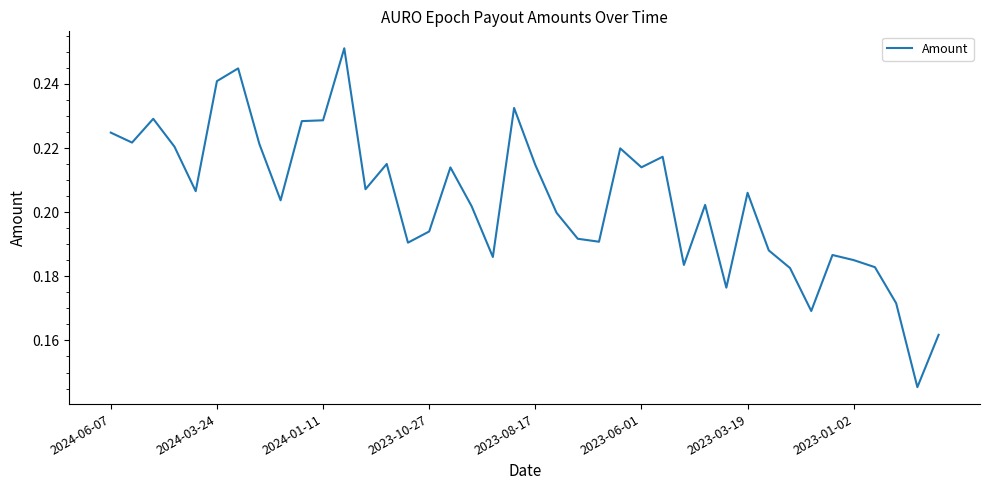

How many lines are shown in the chart?

1